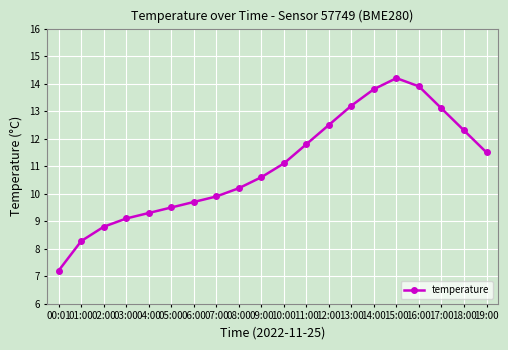

What is the sum of the values at 16:00 and 14:00?

27.7